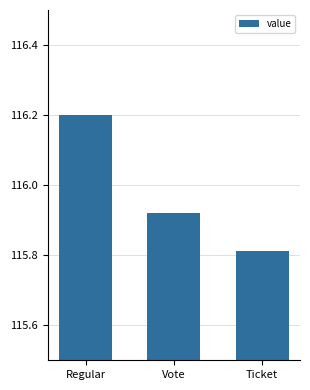

Where is the data nearest to the value 116?

Vote